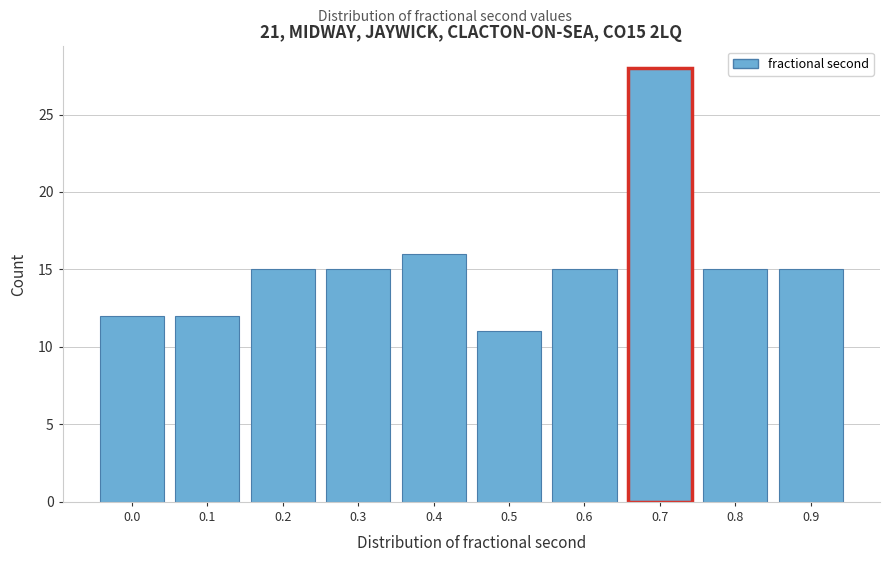

Reading left to right, what are all the values shown in this chart?

12	12	15	15	16	11	15	28	15	15